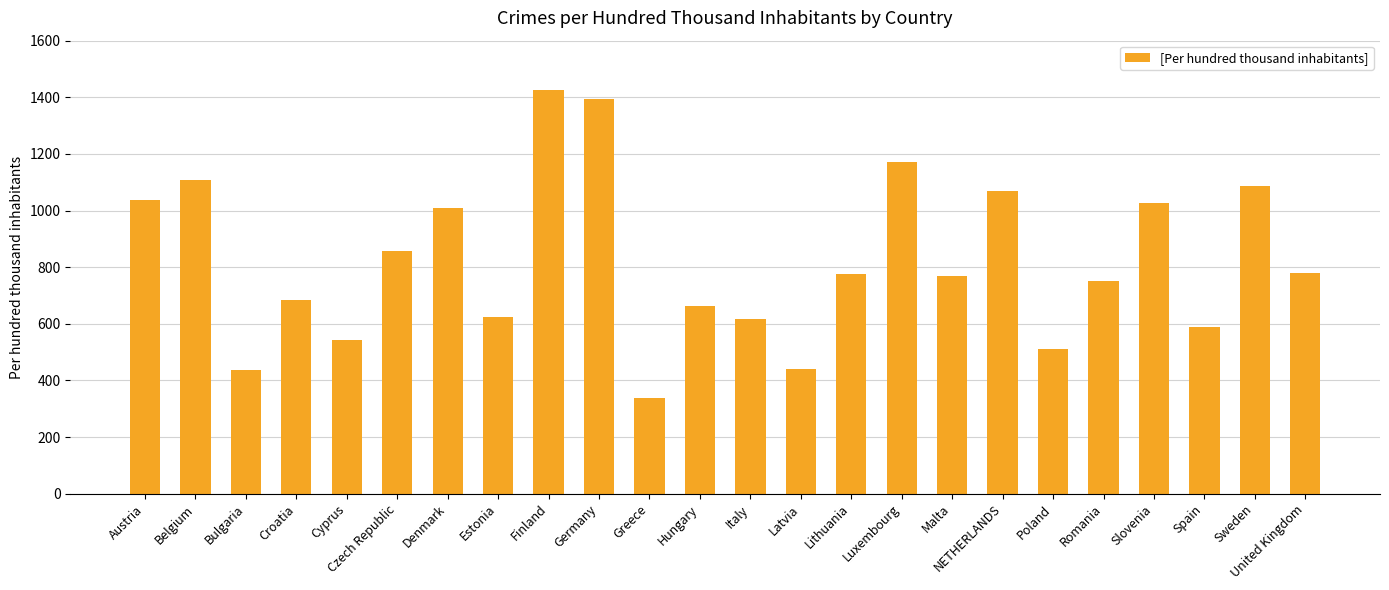

At which label is the value closest to 881?

Czech Republic